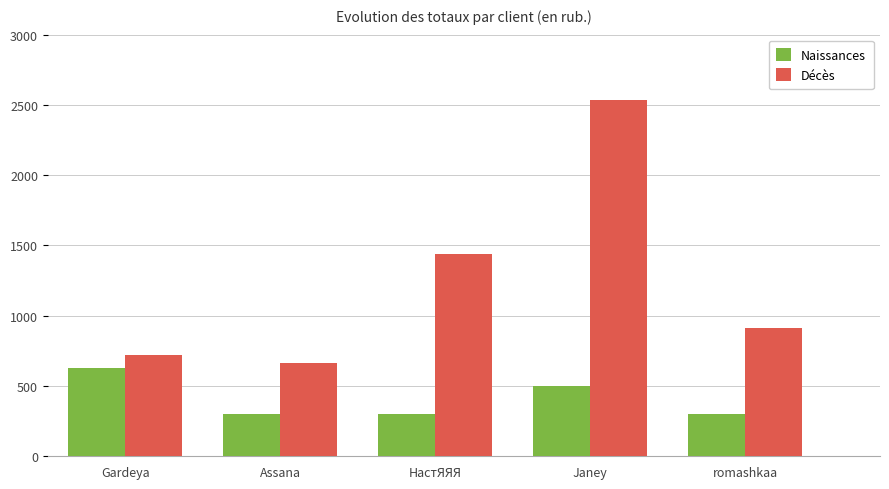

What is the average value of the Décès series?

1254.2